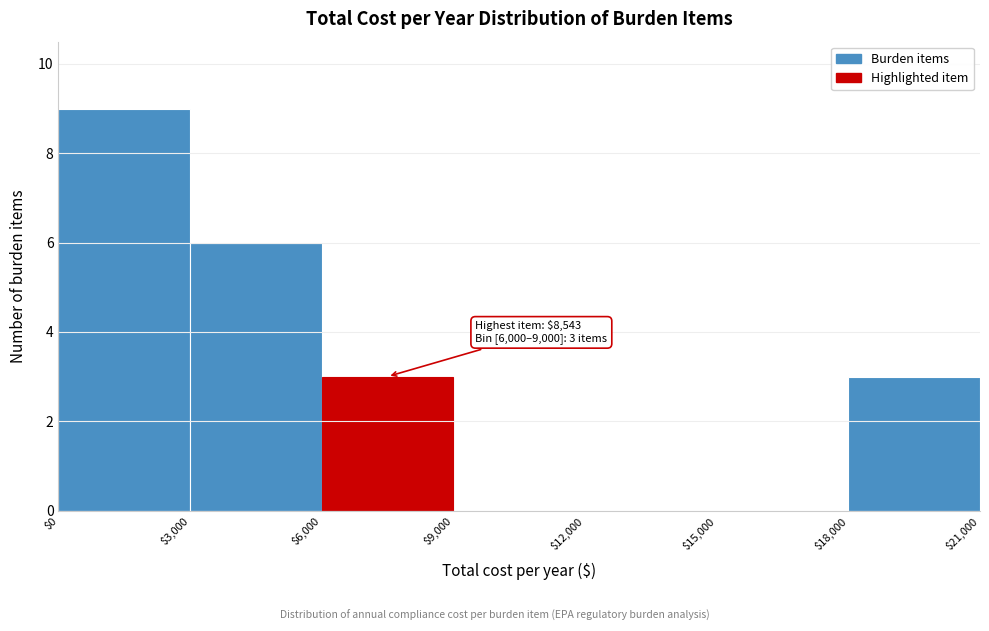

Over which range of the x-axis is the bar tallest?

$0 to $3,000